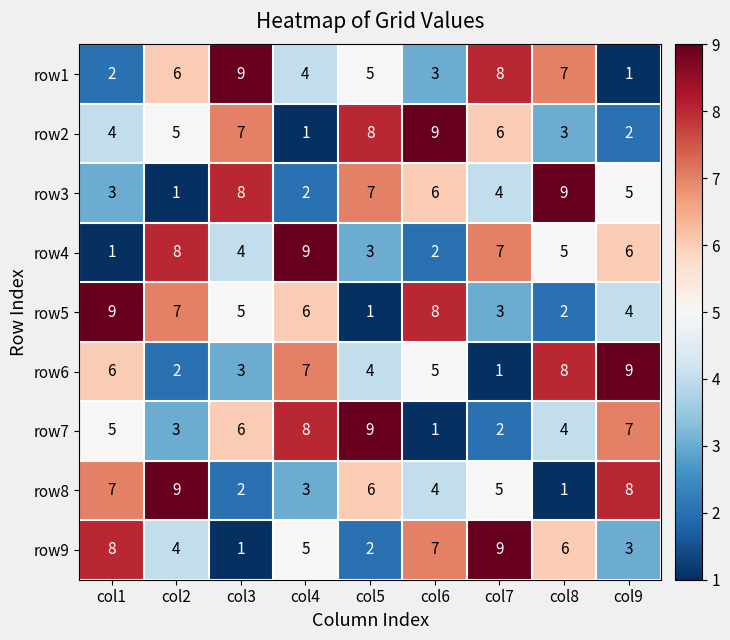

Which category has the lowest value in the row8 series?

col8